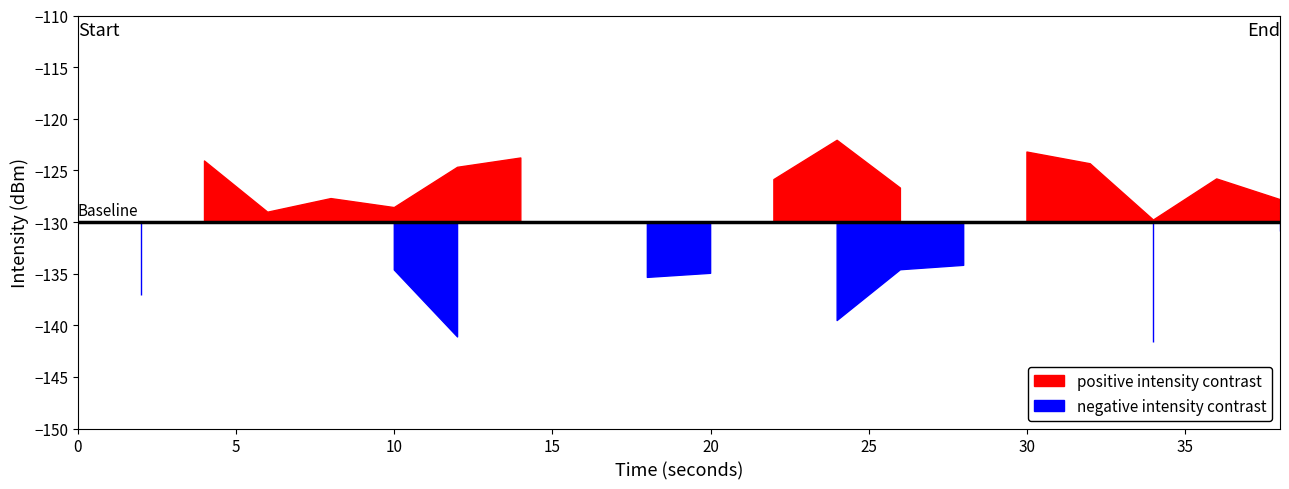

Which series changed the most between 26 and 38?

negative intensity